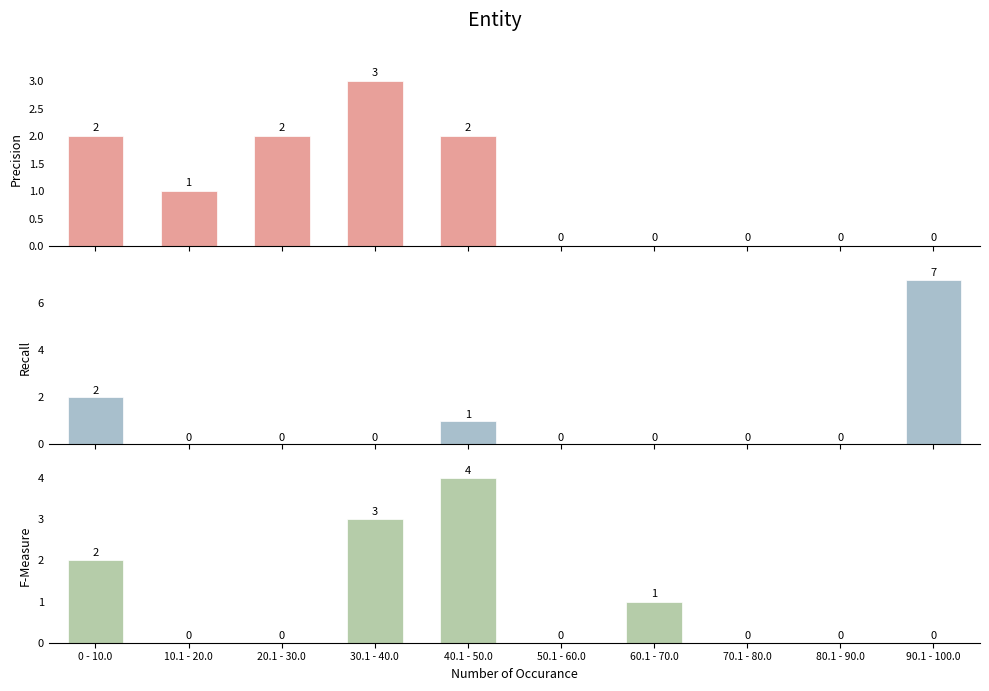

List the labels in order of F-Measure value, largest first.

40.1 - 50.0, 30.1 - 40.0, 0 - 10.0, 60.1 - 70.0, 10.1 - 20.0, 20.1 - 30.0, 50.1 - 60.0, 70.1 - 80.0, 80.1 - 90.0, 90.1 - 100.0